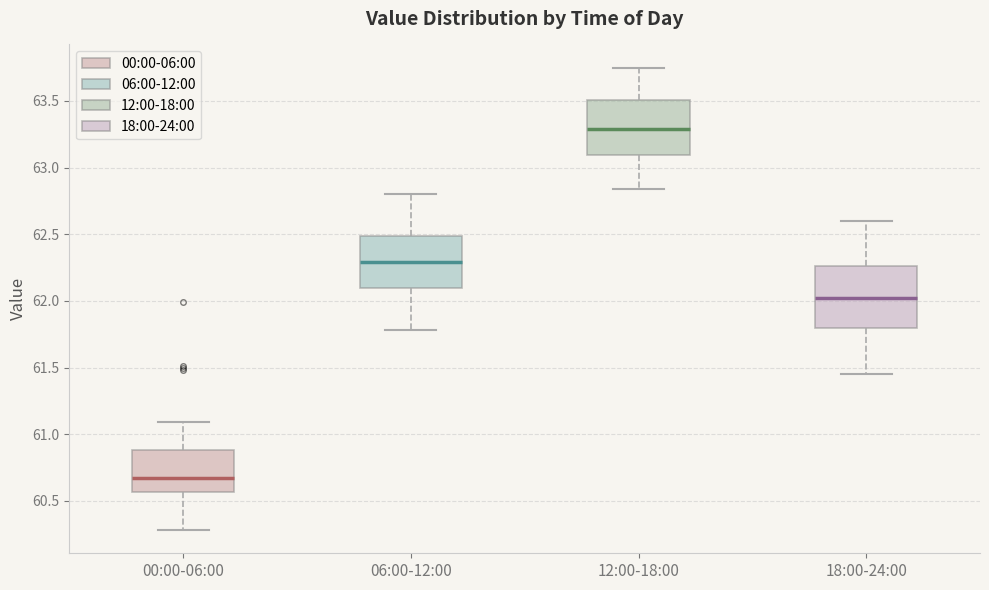

Where is the lower edge of the box for 12:00-18:00 on the y-axis? The values are not printed on the chart, so give them approximately, as read against the axis.

63.10